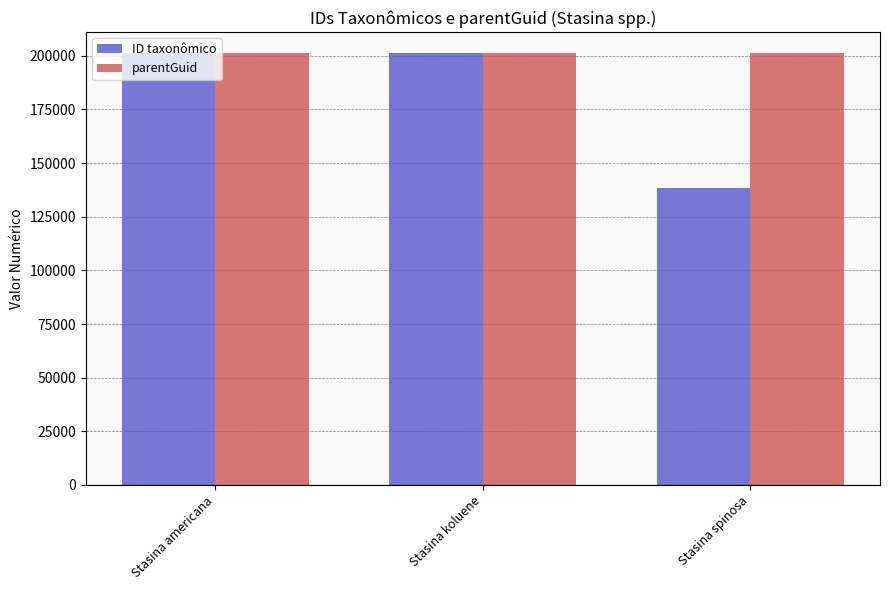

What is the maximum value shown in the chart?

201130